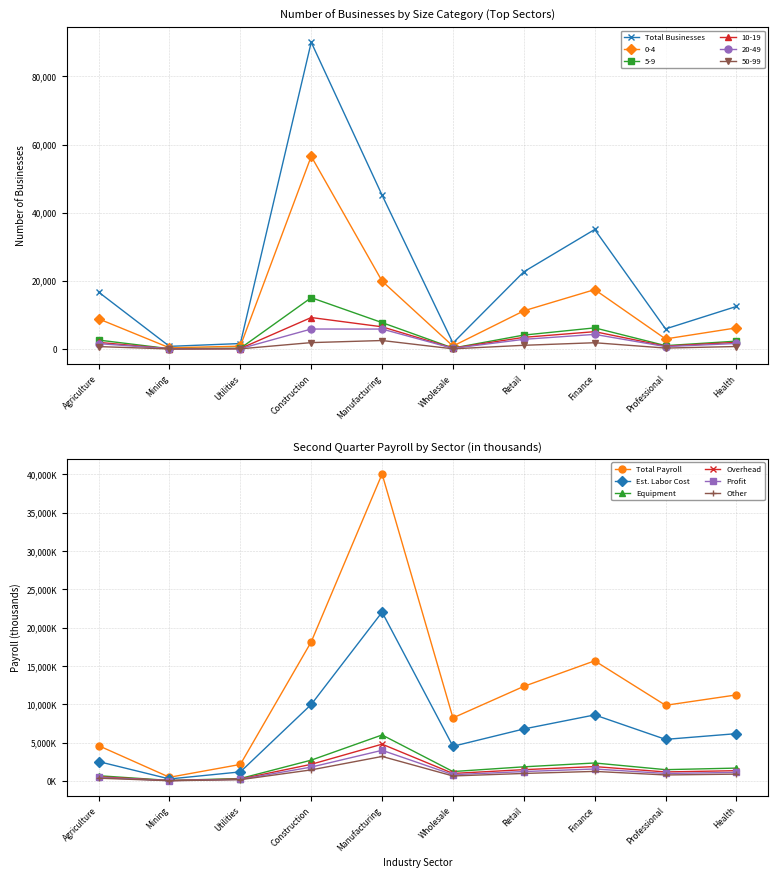

Which series changed the most between Agriculture and Finance?

Total Businesses